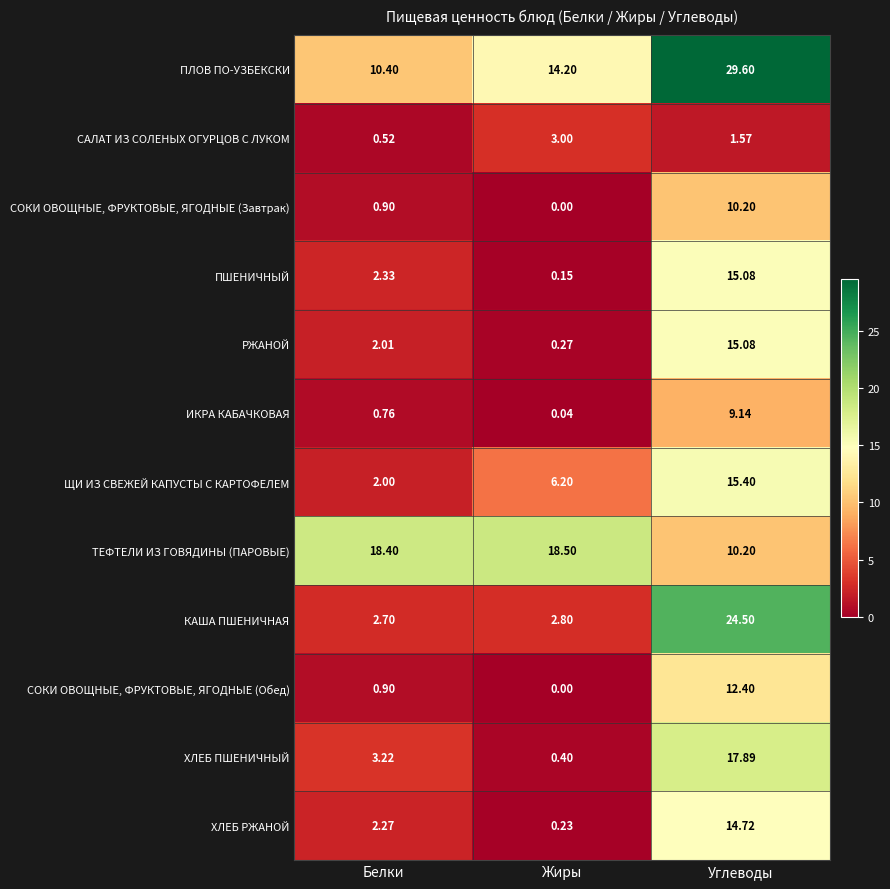

At which label is КАША ПШЕНИЧНАЯ closest to 13?

Жиры